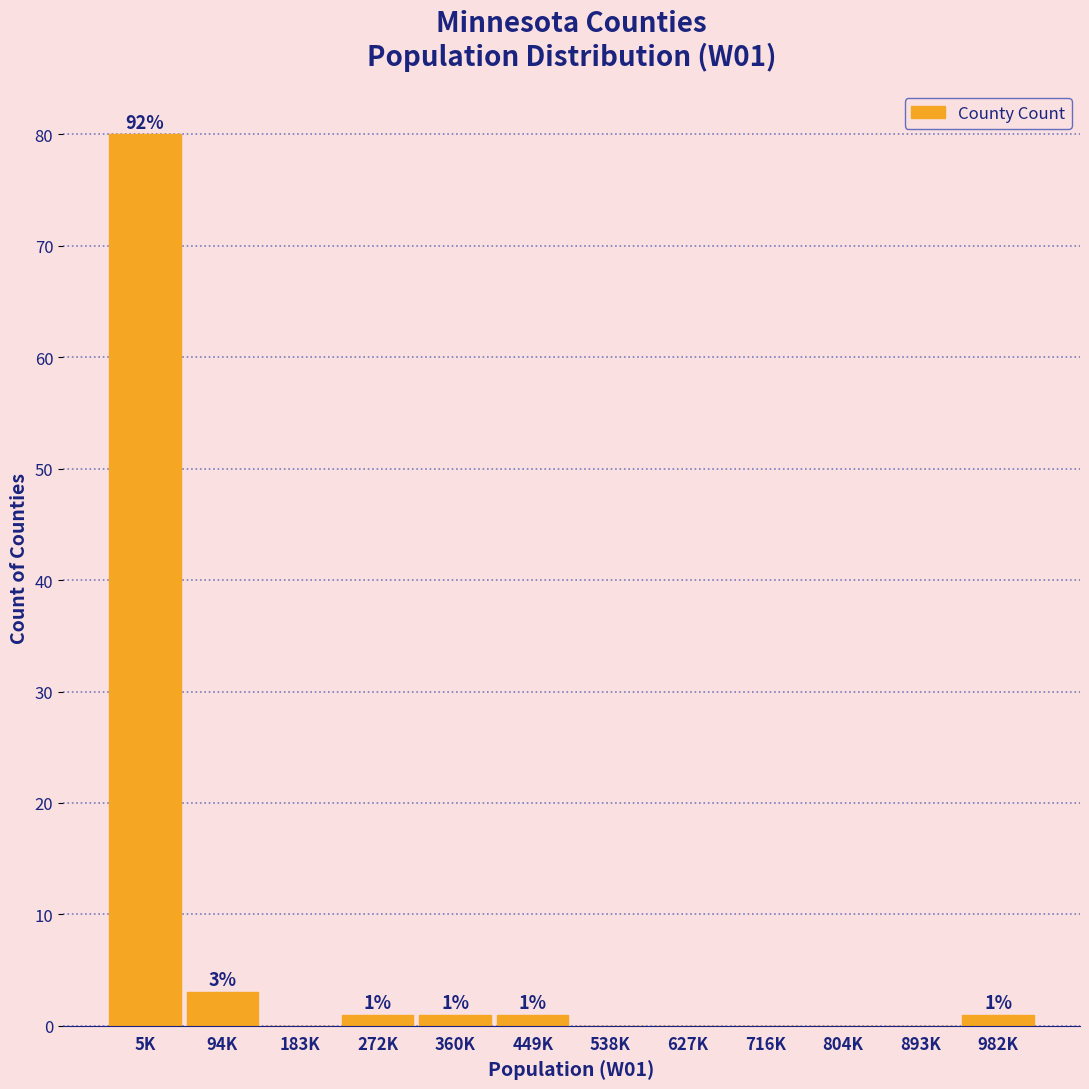

Reading left to right, list all the values displayed in this chart.

5K=80	94K=3	183K=0	272K=1	360K=1	449K=1	538K=0	627K=0	716K=0	804K=0	893K=0	982K=1